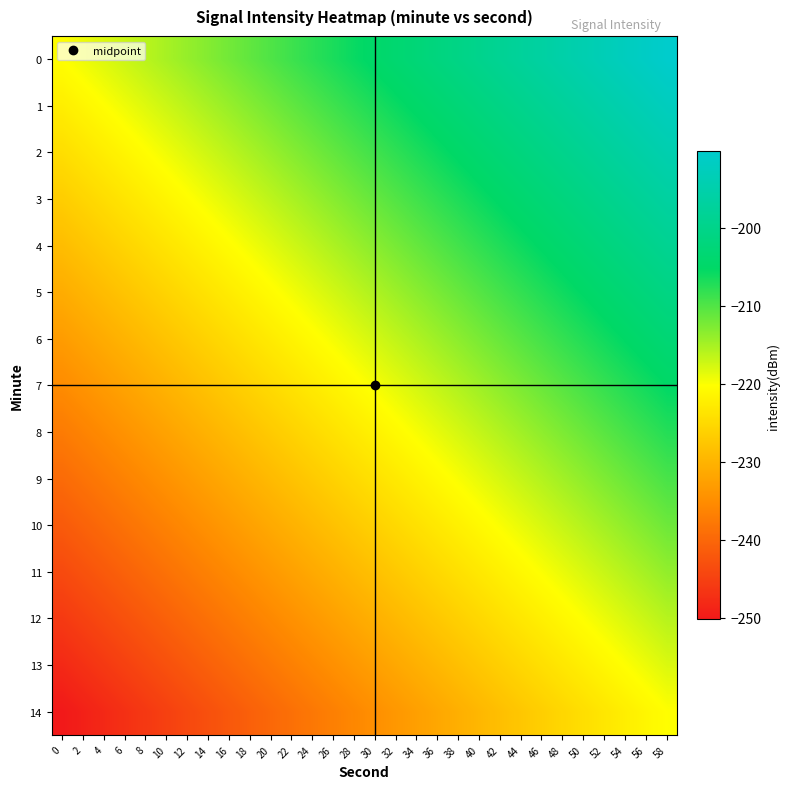

Which series has the largest range (max minus min)?

4